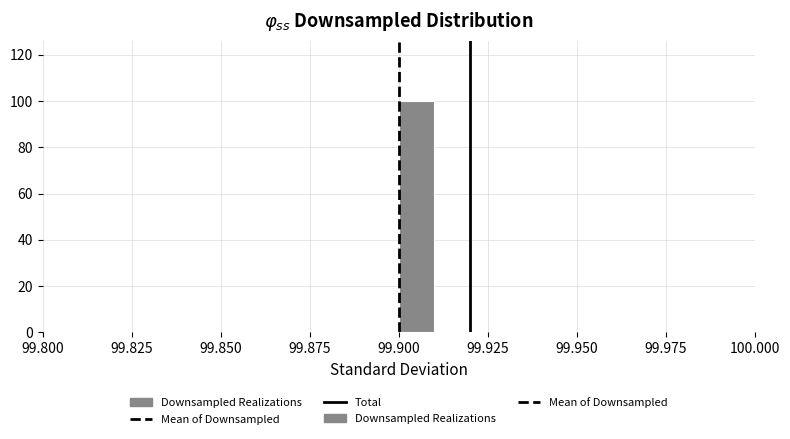

Read against the x-axis, roughly where is the centre of the tallest bar?

99.905